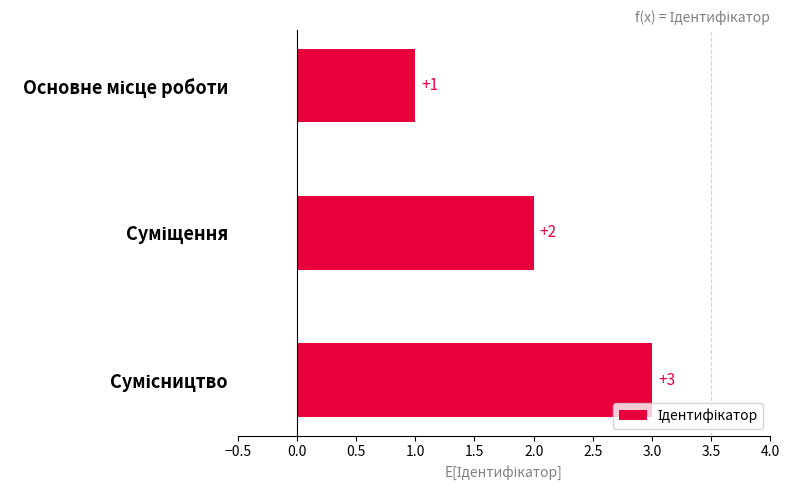

How many values are between 1 and 3?

3